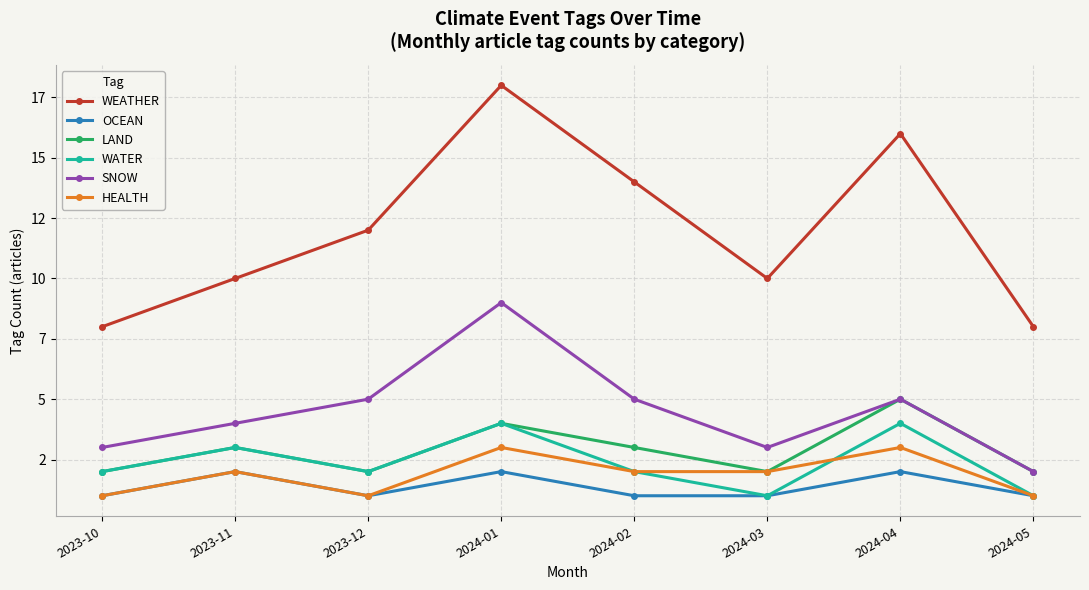

Reading left to right, what are all the values shown in this chart?

WEATHER: 2023-10=8	2023-11=10	2023-12=12	2024-01=18	2024-02=14	2024-03=10	2024-04=16	2024-05=8
OCEAN: 2023-10=1	2023-11=2	2023-12=1	2024-01=2	2024-02=1	2024-03=1	2024-04=2	2024-05=1
LAND: 2023-10=2	2023-11=3	2023-12=2	2024-01=4	2024-02=3	2024-03=2	2024-04=5	2024-05=2
WATER: 2023-10=2	2023-11=3	2023-12=2	2024-01=4	2024-02=2	2024-03=1	2024-04=4	2024-05=1
SNOW: 2023-10=3	2023-11=4	2023-12=5	2024-01=9	2024-02=5	2024-03=3	2024-04=5	2024-05=2
HEALTH: 2023-10=1	2023-11=2	2023-12=1	2024-01=3	2024-02=2	2024-03=2	2024-04=3	2024-05=1